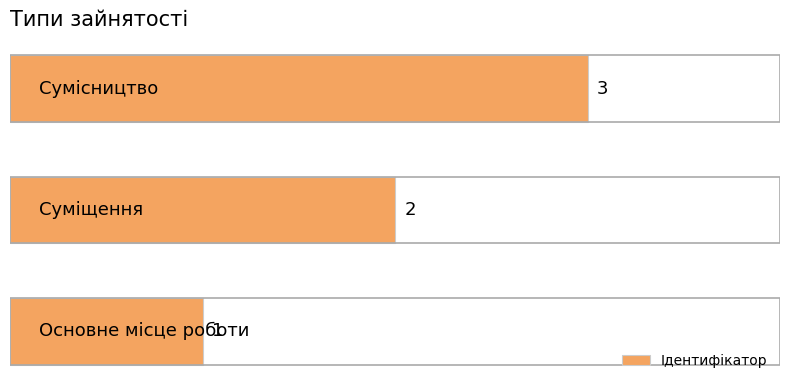

What is the sum of all values?

6